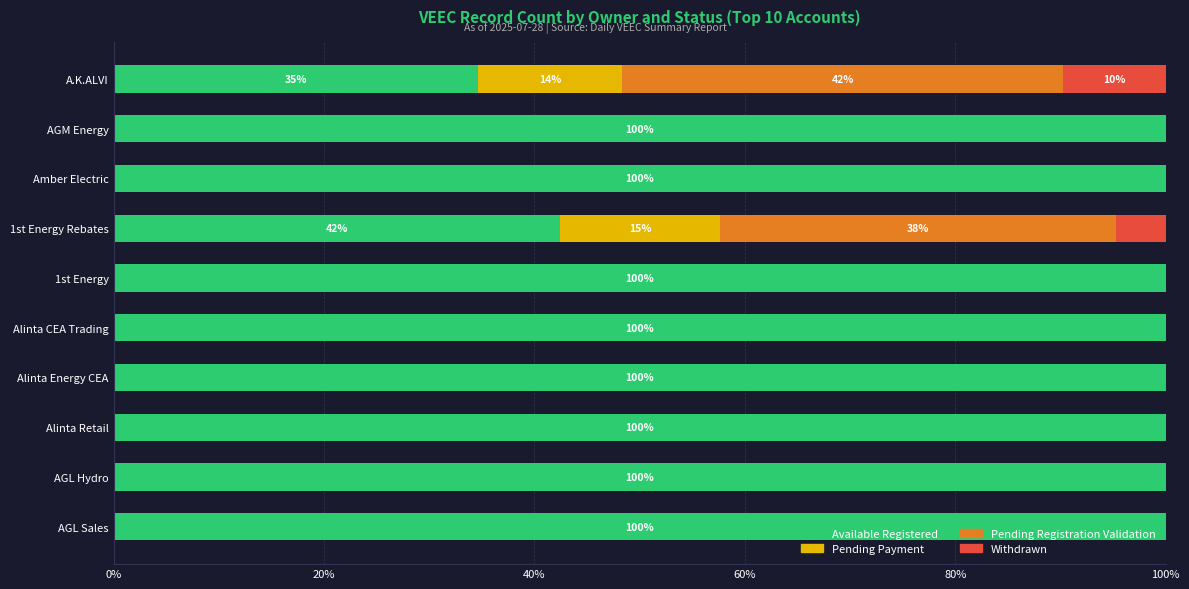

Is it true that Available Registered equals 34.6 at A.K.ALVI?

True